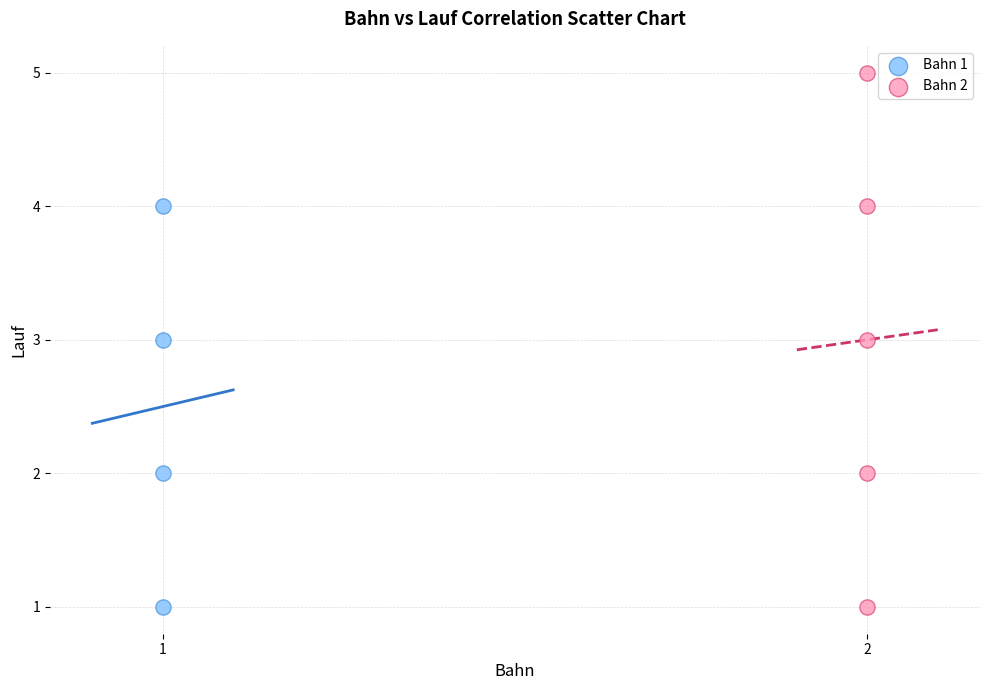

Which series has the largest Y range (max minus min)?

Bahn 2